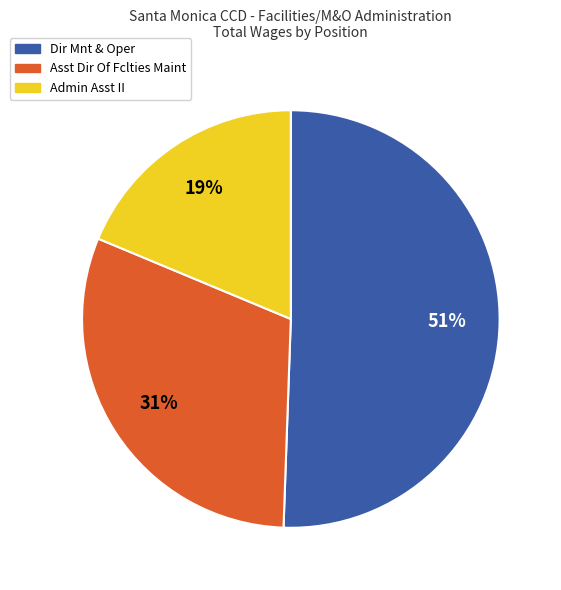

Approximately how many times larger is the value at Dir Mnt & Oper compared to Admin Asst II?

2.7